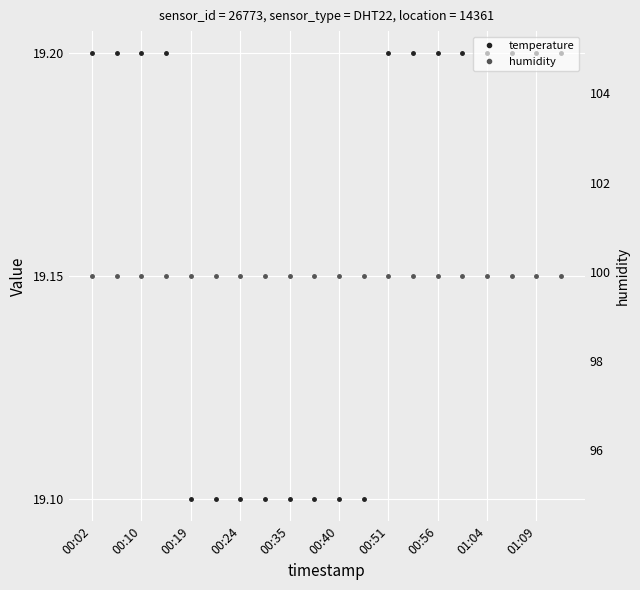

True or false: temperature and humidity cross at least once.

False